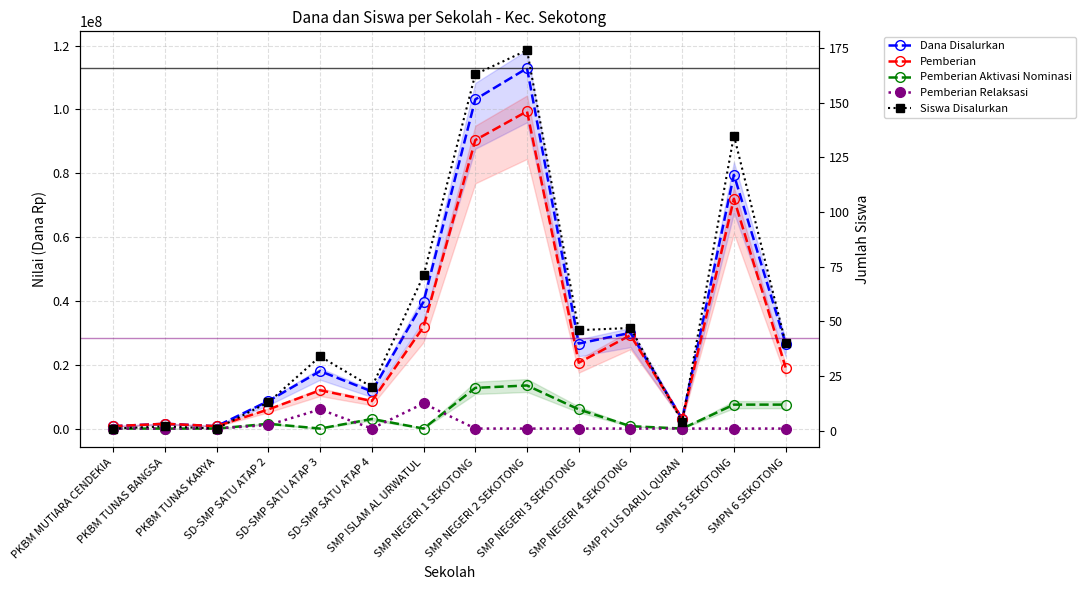

The value of Pemberian at SMP NEGERI 3 SEKOTONG is 20625000. True or false?

True